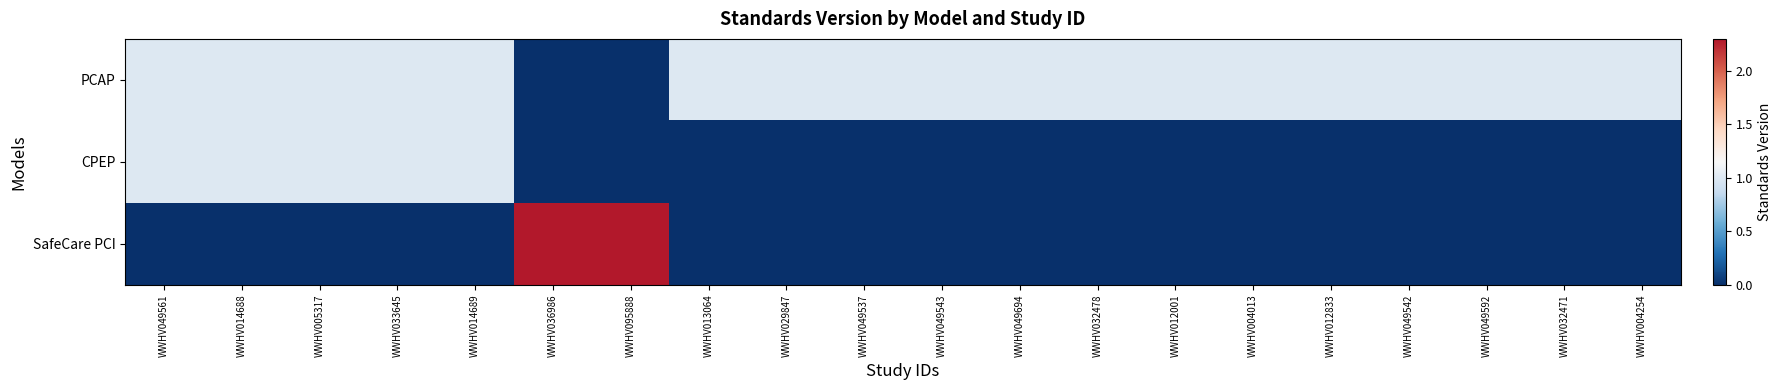

How many series are shown in this chart?

3